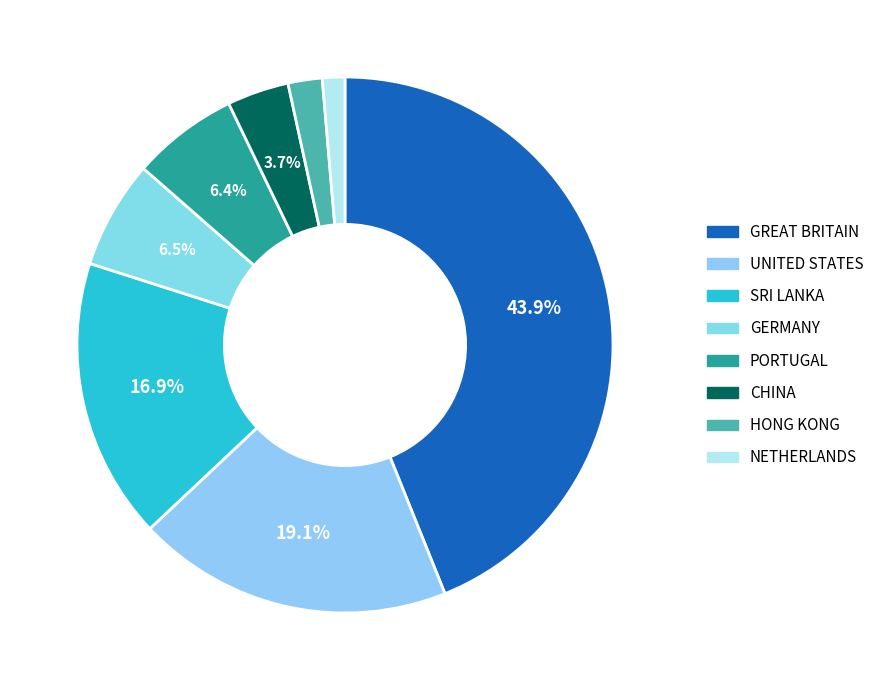

What percentage is the PORTUGAL slice, to the nearest percent?

6%